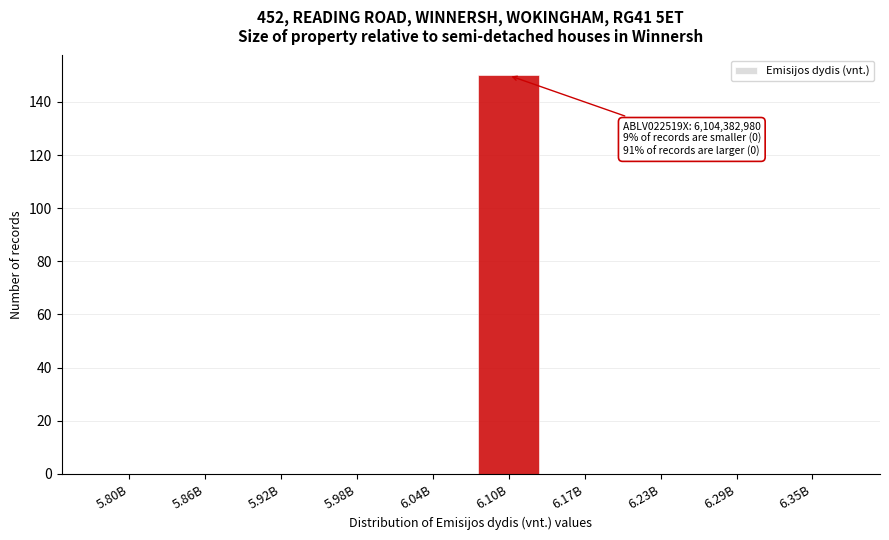

Reading left to right, list all the values displayed in this chart.

5.80B=0	5.86B=0	5.92B=0	5.98B=0	6.04B=0	6.10B=150	6.17B=0	6.23B=0	6.29B=0	6.35B=0